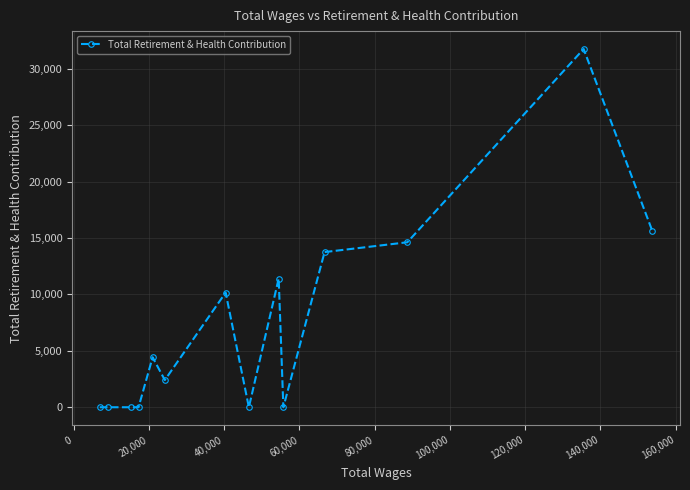

What is the sum of all values?

104178